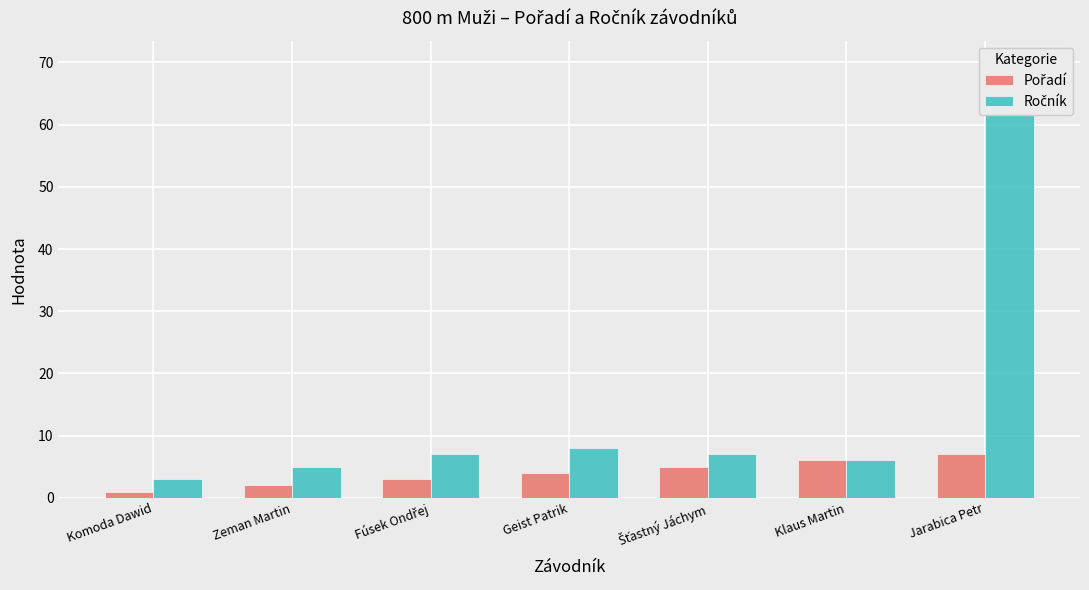

What is the difference between the Pořadí values at Šťastný Jáchym and Fúsek Ondřej?

2